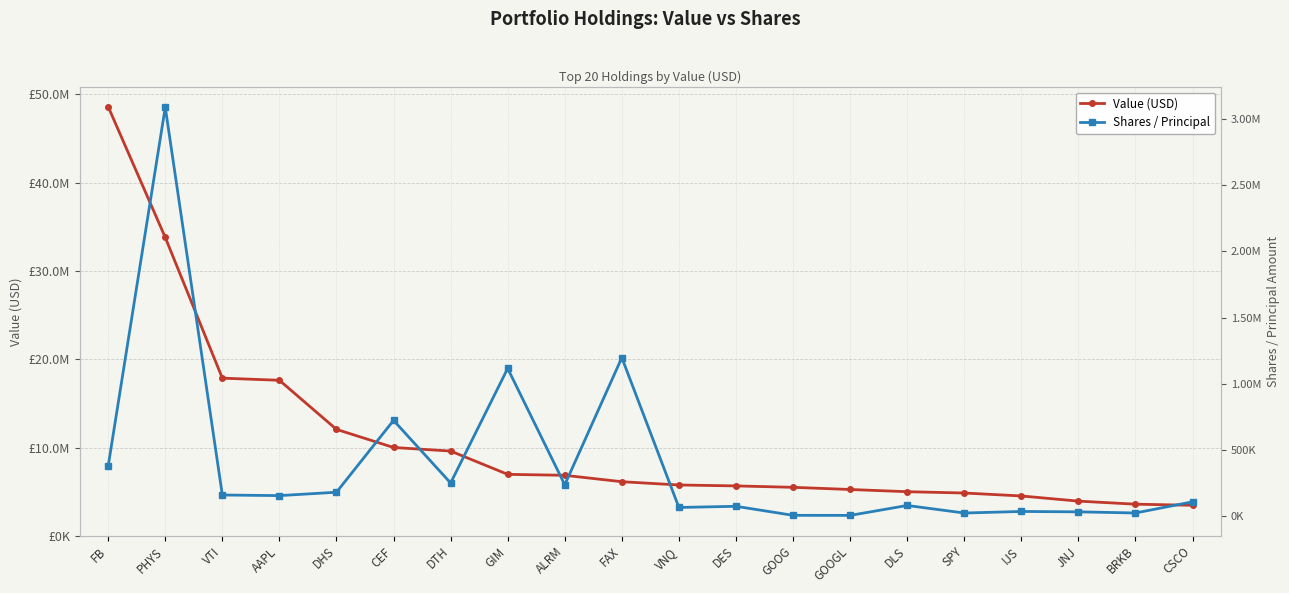

True or false: Value (USD) and Shares / Principal cross at least once.

False